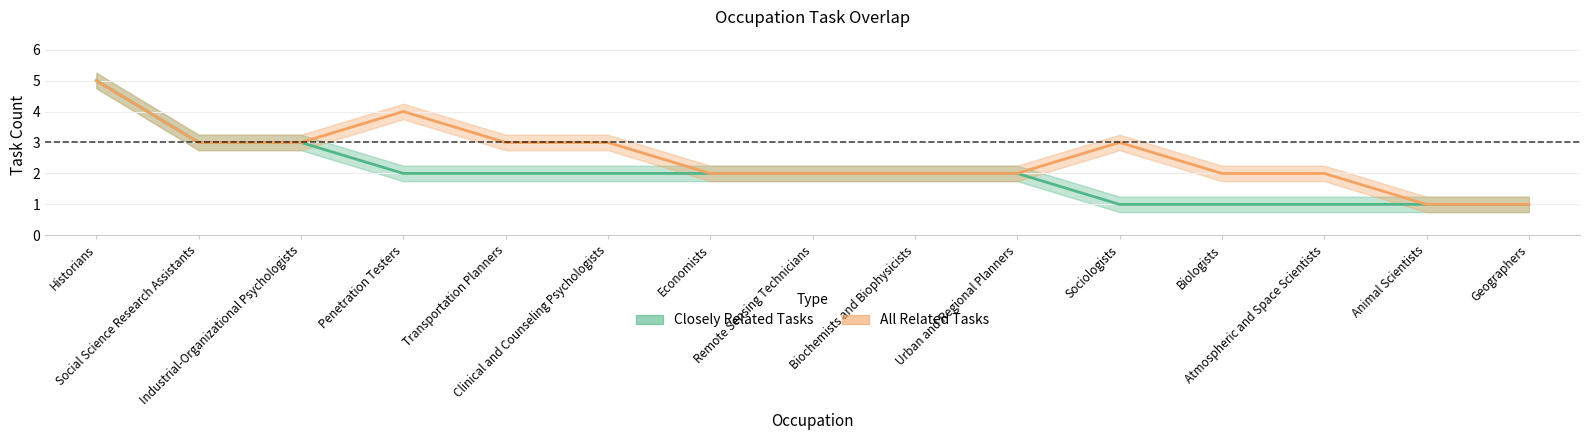

Count the Closely Related Tasks values in the range 1 to 2.

12